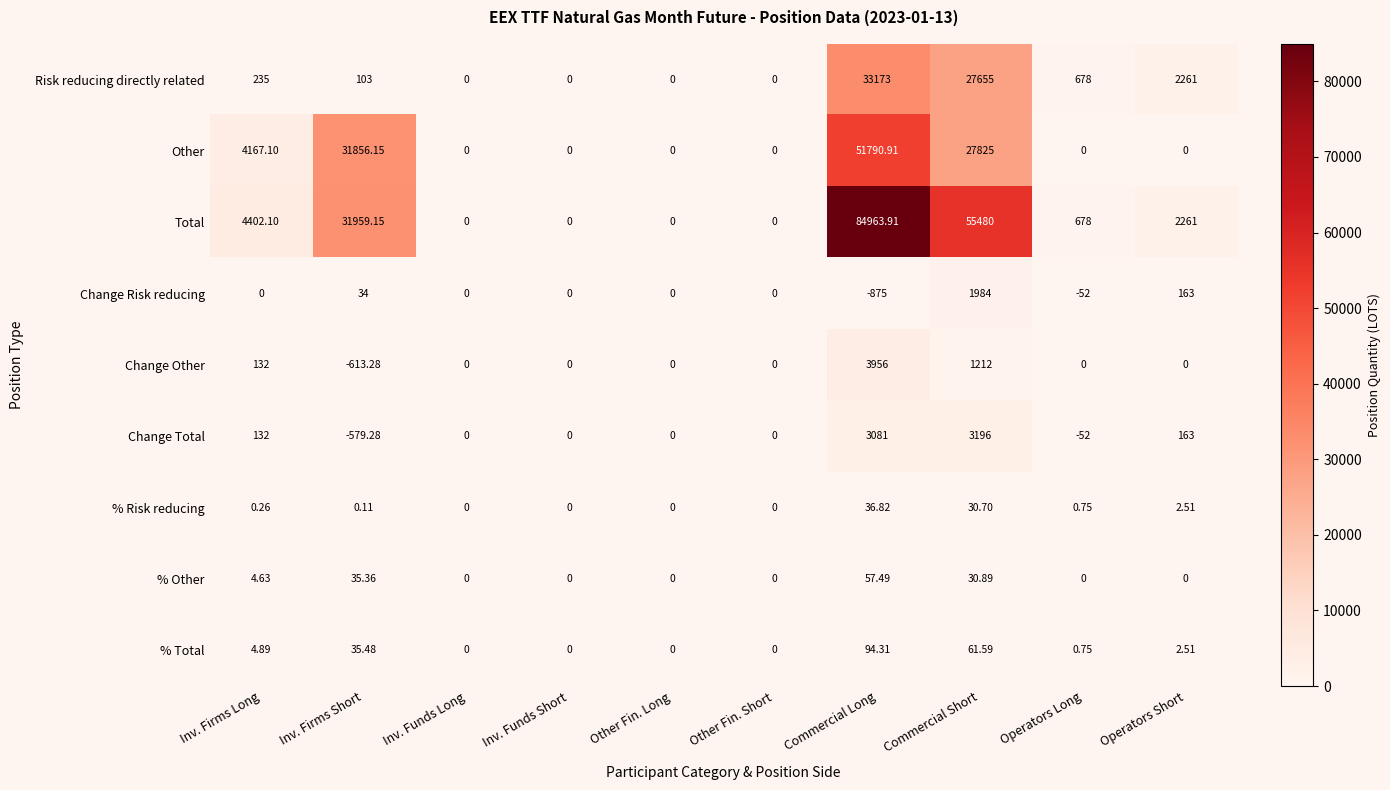

Is the value of Change Total at Inv. Firms Short greater than the value of Risk reducing directly related at Operators Short?

No